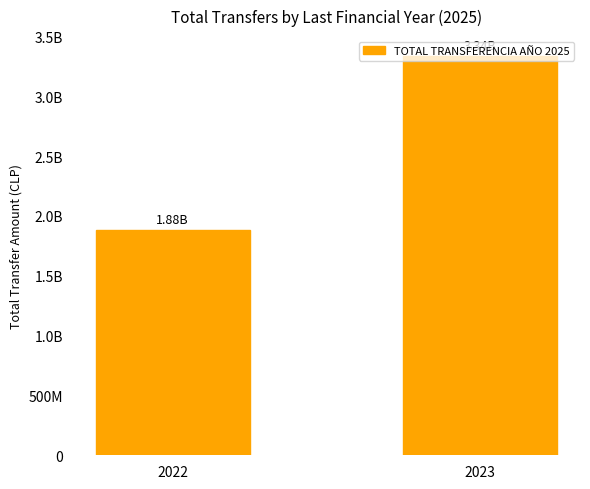

What is the value of the 1st bar from the left?

1881900971